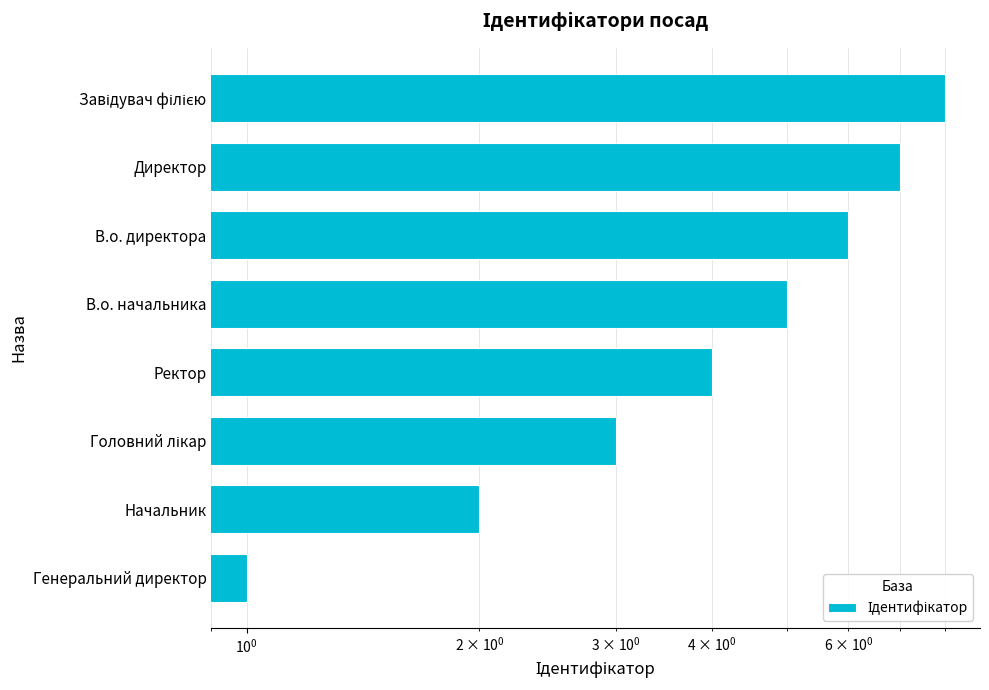

Where does the data first go above 5?

В.о. директора